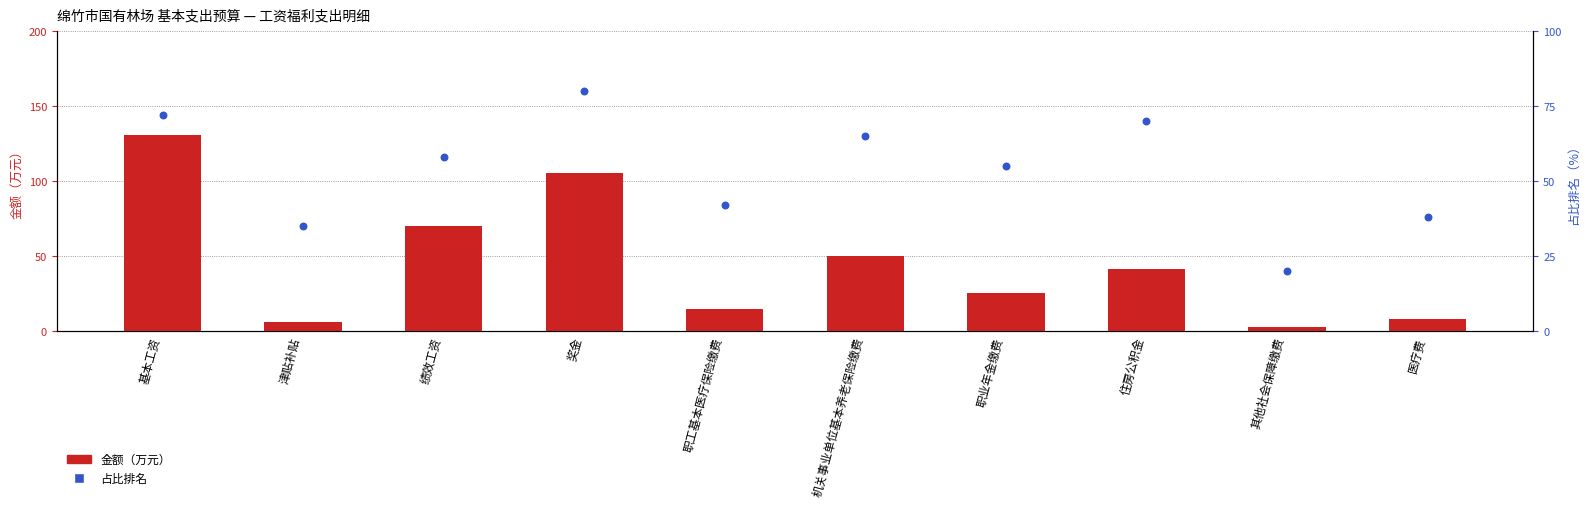

What is the total value across all series at 奖金?

185.3